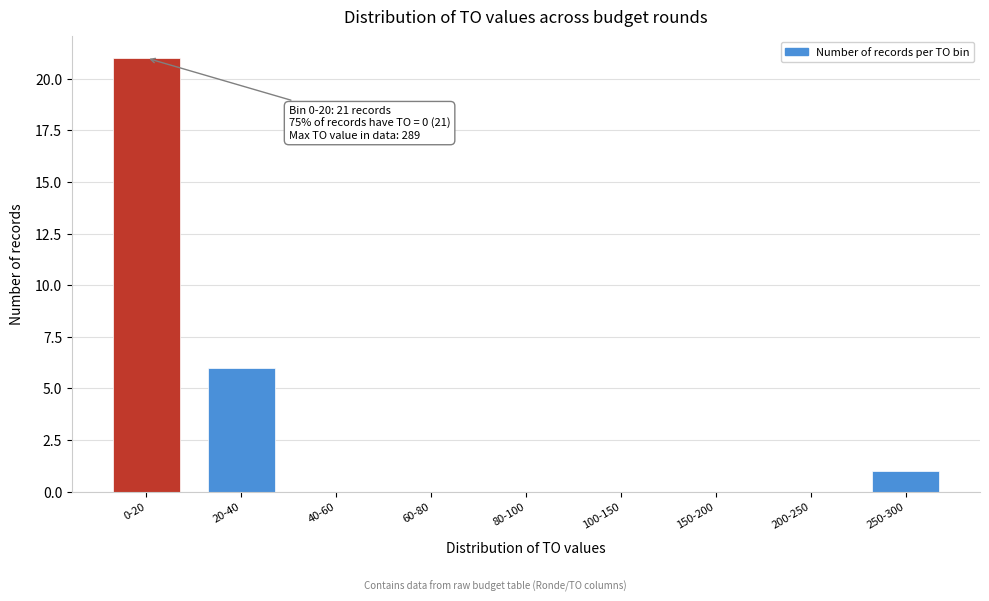

Reading left to right, what are all the values shown in this chart?

0-20=21	20-40=6	40-60=0	60-80=0	80-100=0	100-150=0	150-200=0	200-250=0	250-300=1